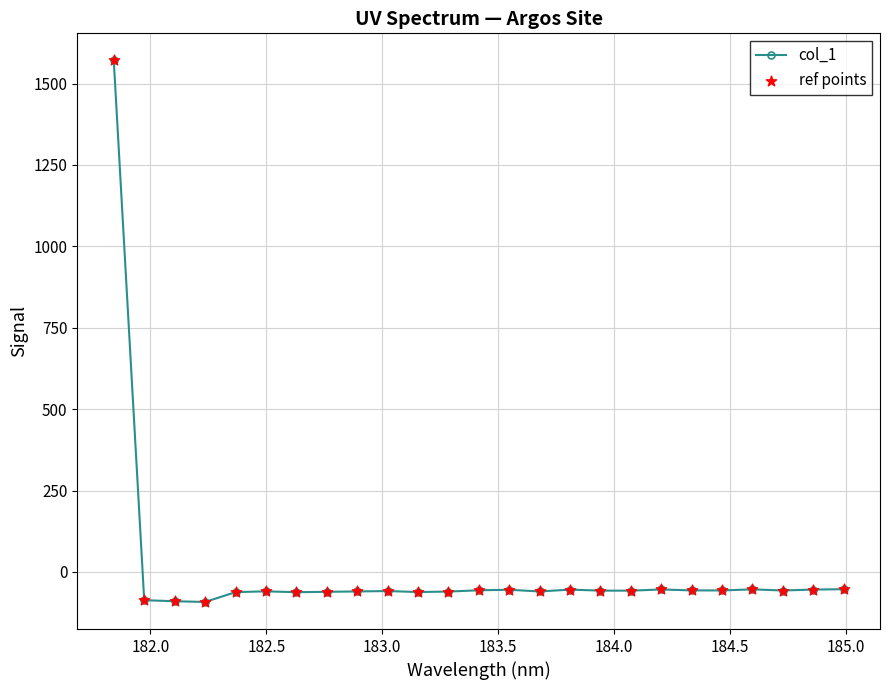

What is the maximum value shown in the chart?

1571.2